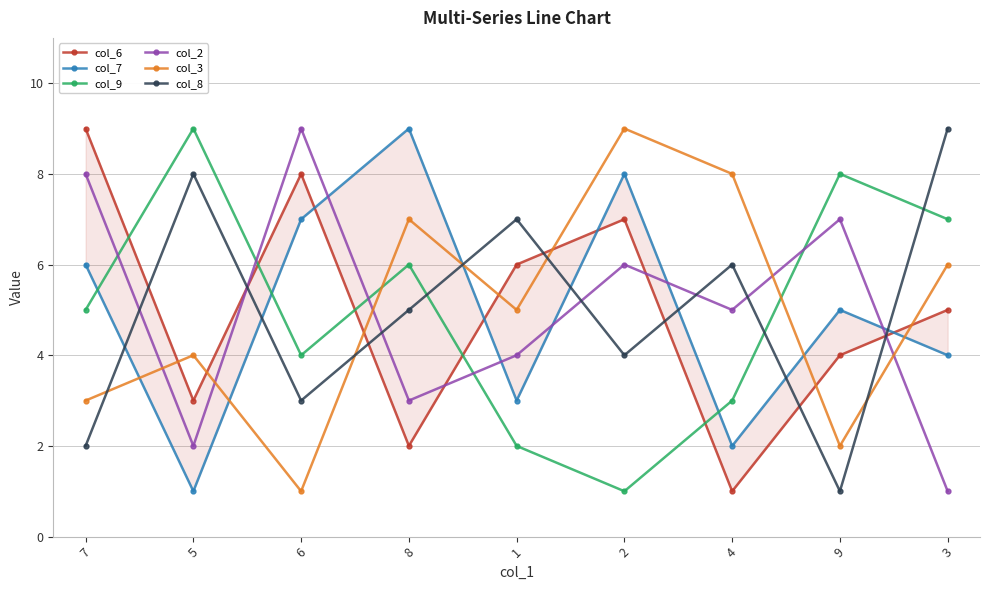

Between 8 and 9, which series saw the biggest shift?

col_3